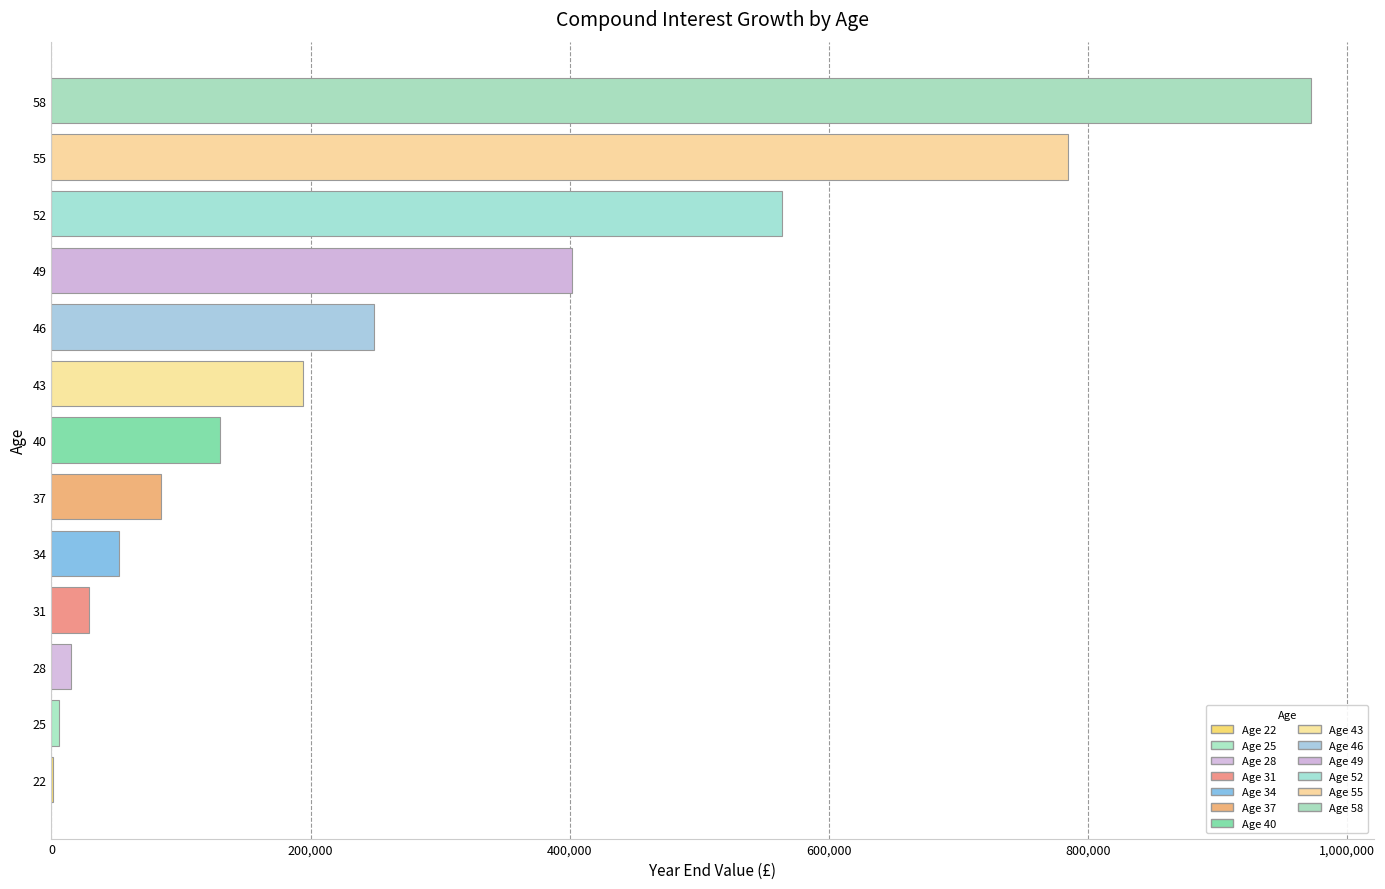

What is the sum of all values?

3483969.7